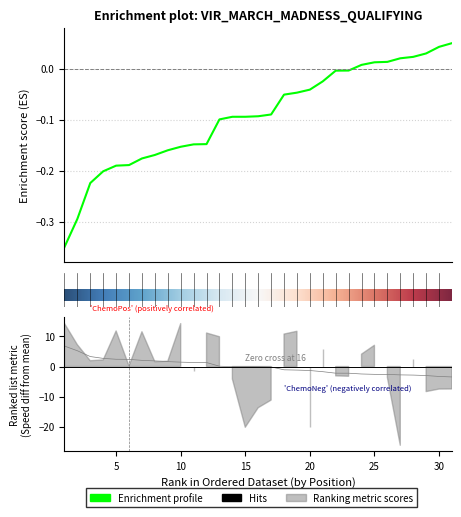

How many categories are shown in the chart?

31